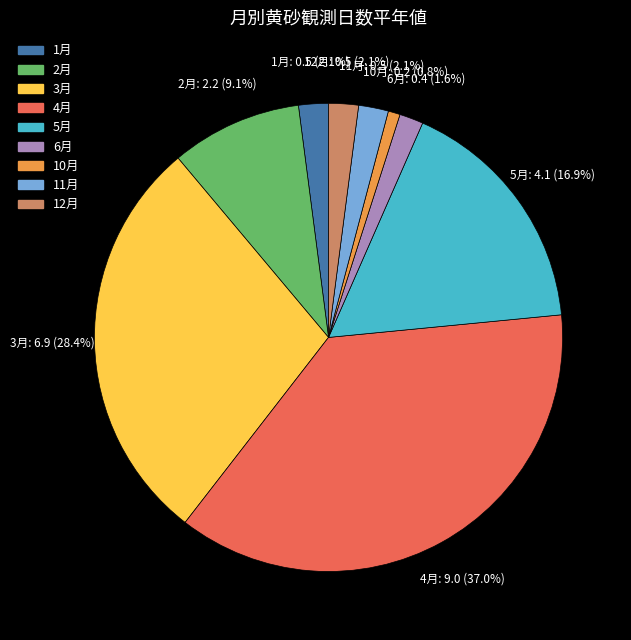

Does 1月 represent more than half of the total?

No